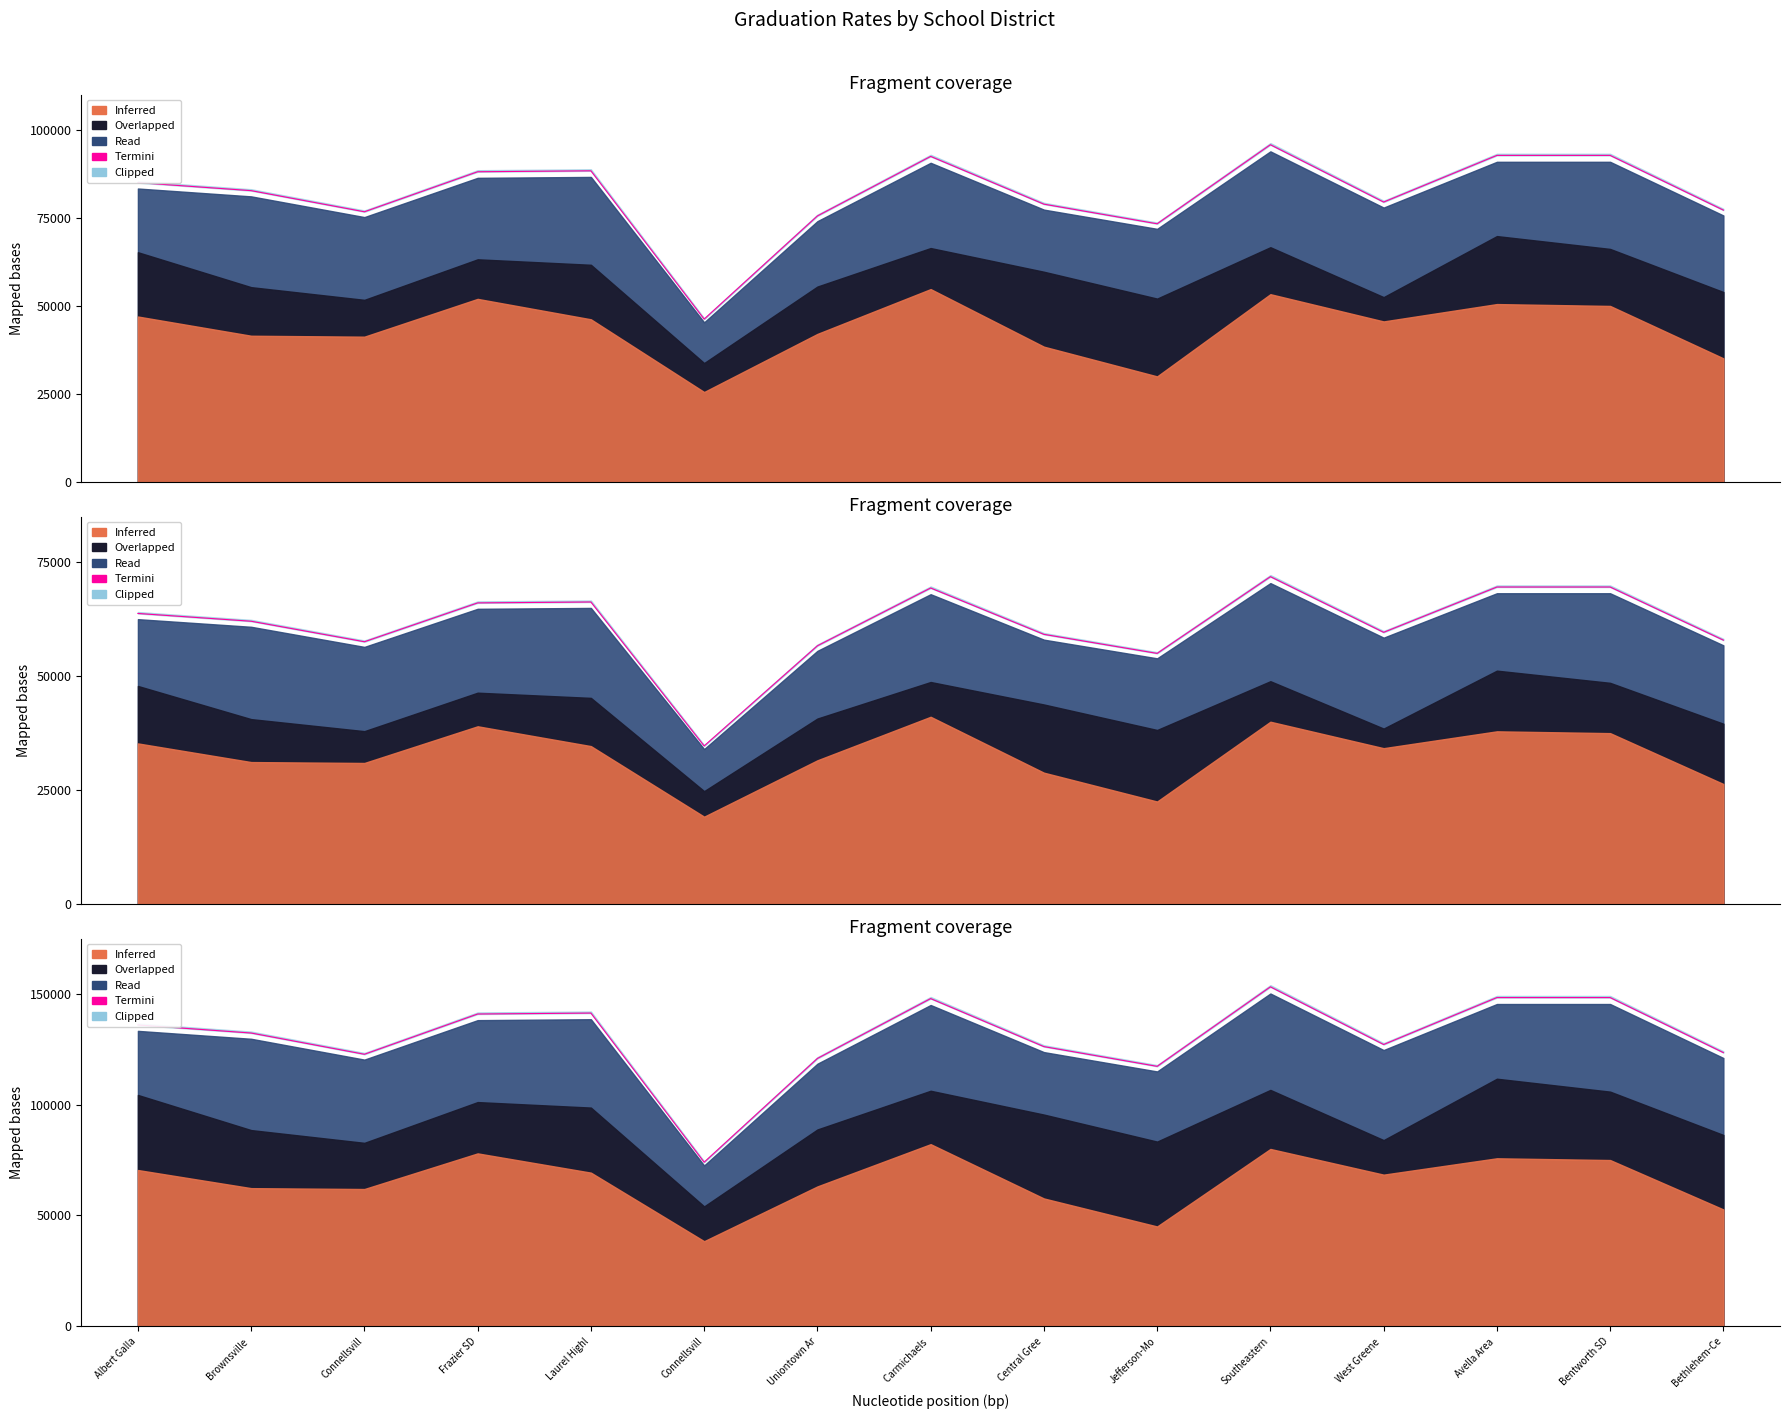

True or false: the data shows 213811.4 at Carmichaels .

False